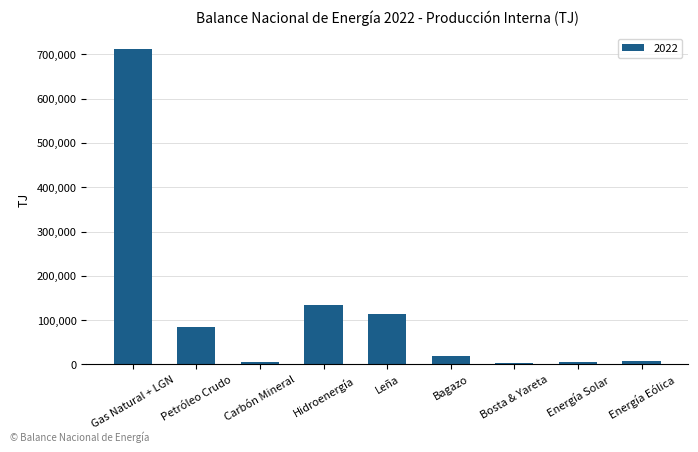

What is the maximum value shown in the chart?

711782.2